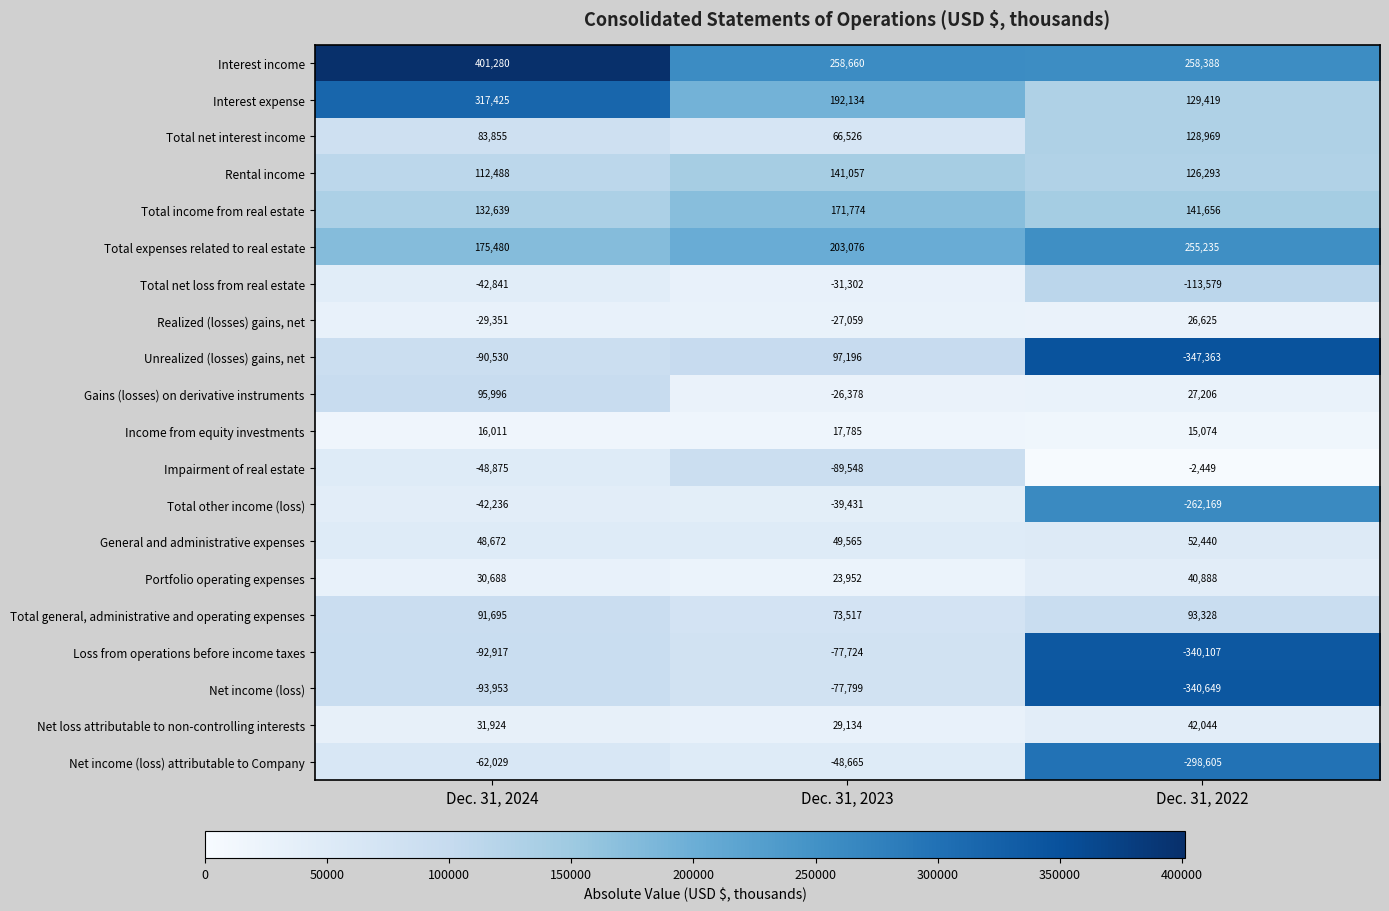

Where is Total net interest income nearest to the value 97747?

Dec. 31, 2024